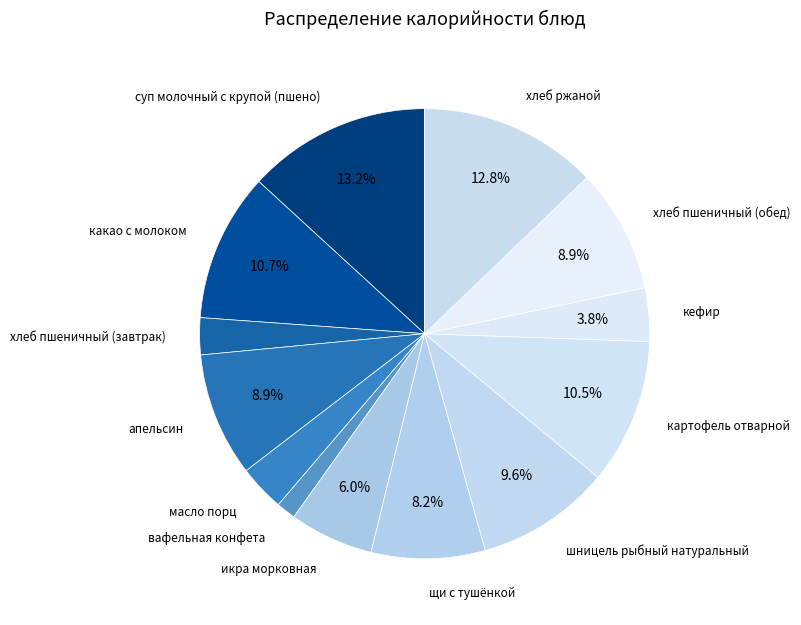

The хлеб ржаной slice represents 13% of the pie. True or false?

True